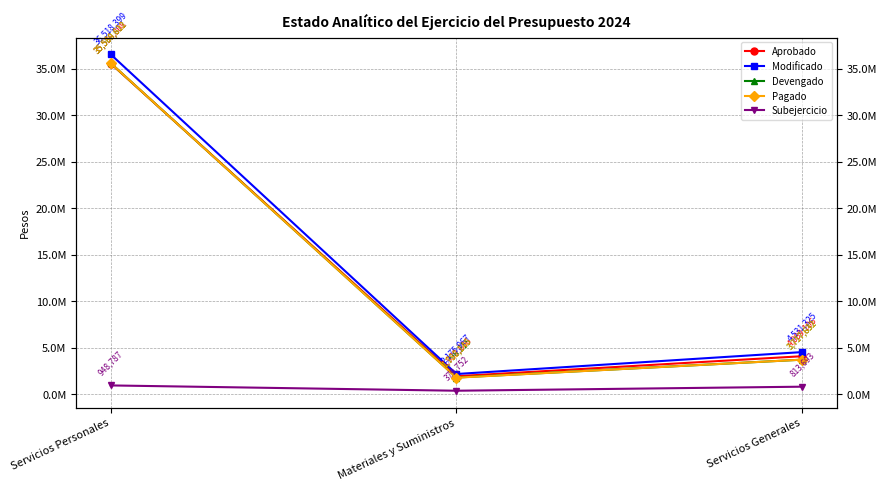

At which label does Subejercicio first exceed 813693?

Servicios Personales